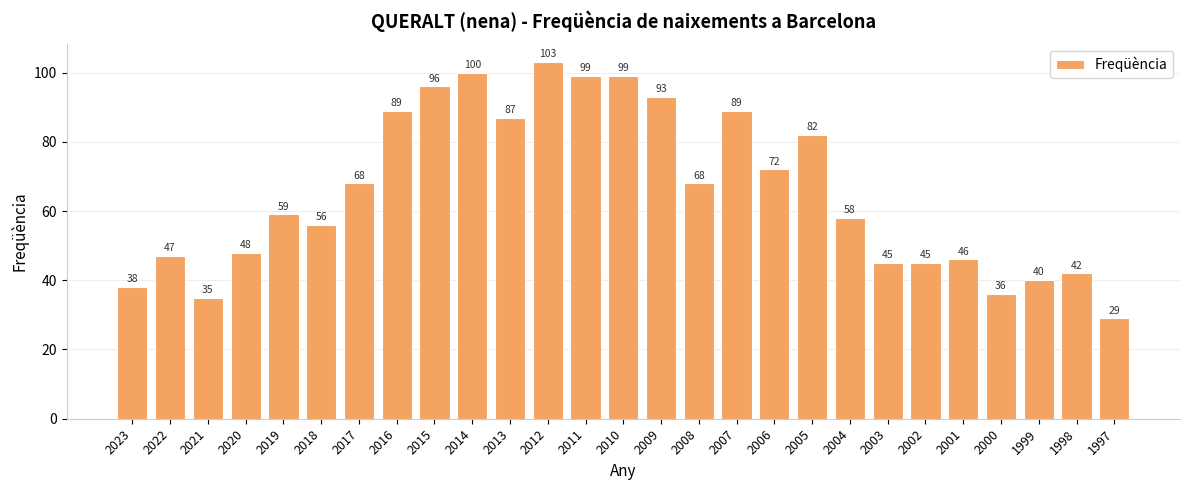

How many values are below 59?

13